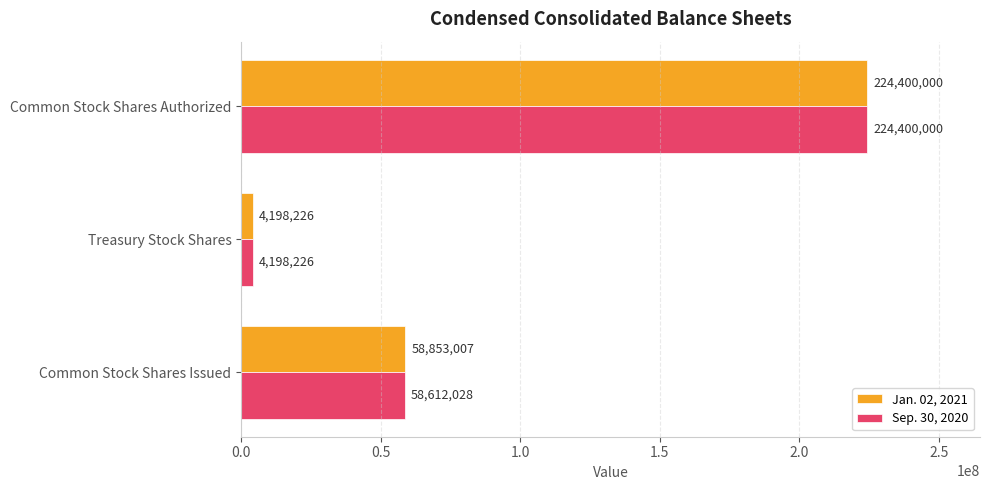

Which series has the largest total across all categories?

Jan. 02, 2021